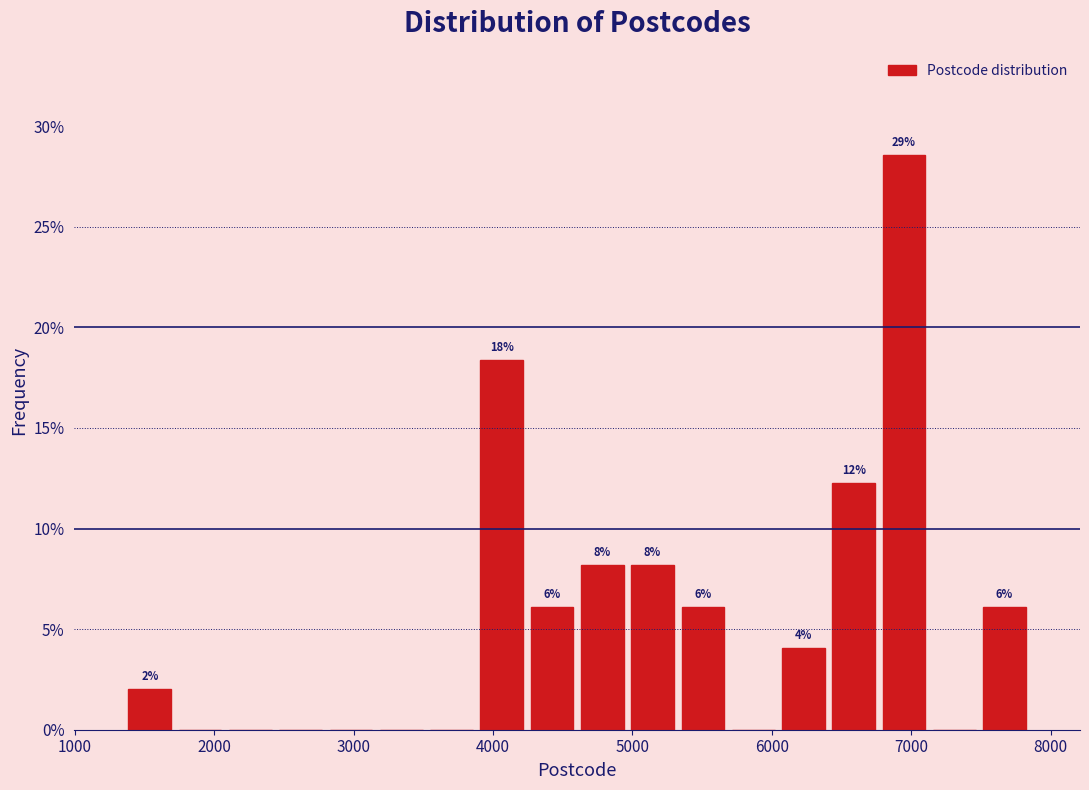

Read against the x-axis, roughly where is the centre of the tallest bar?

6900